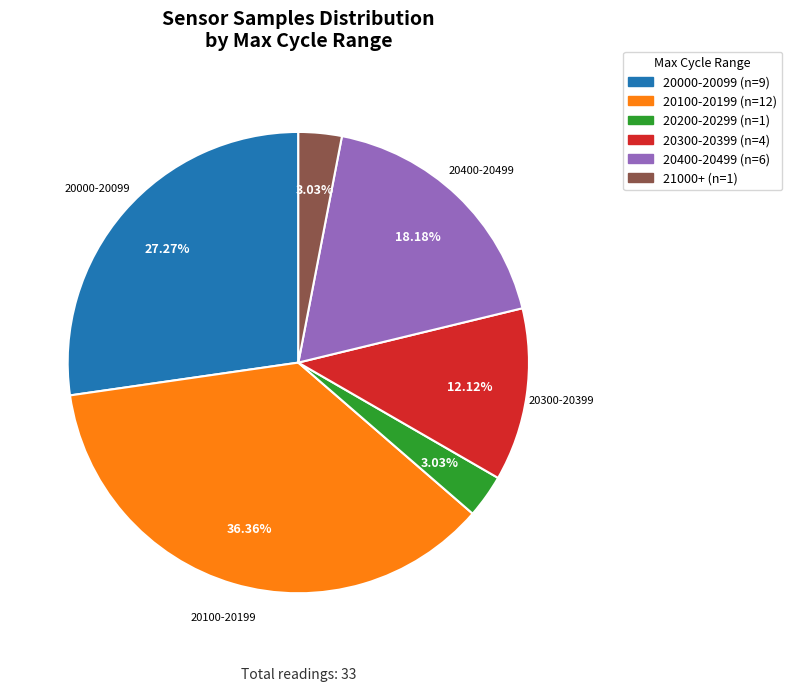

How many slices are in this pie chart?

6